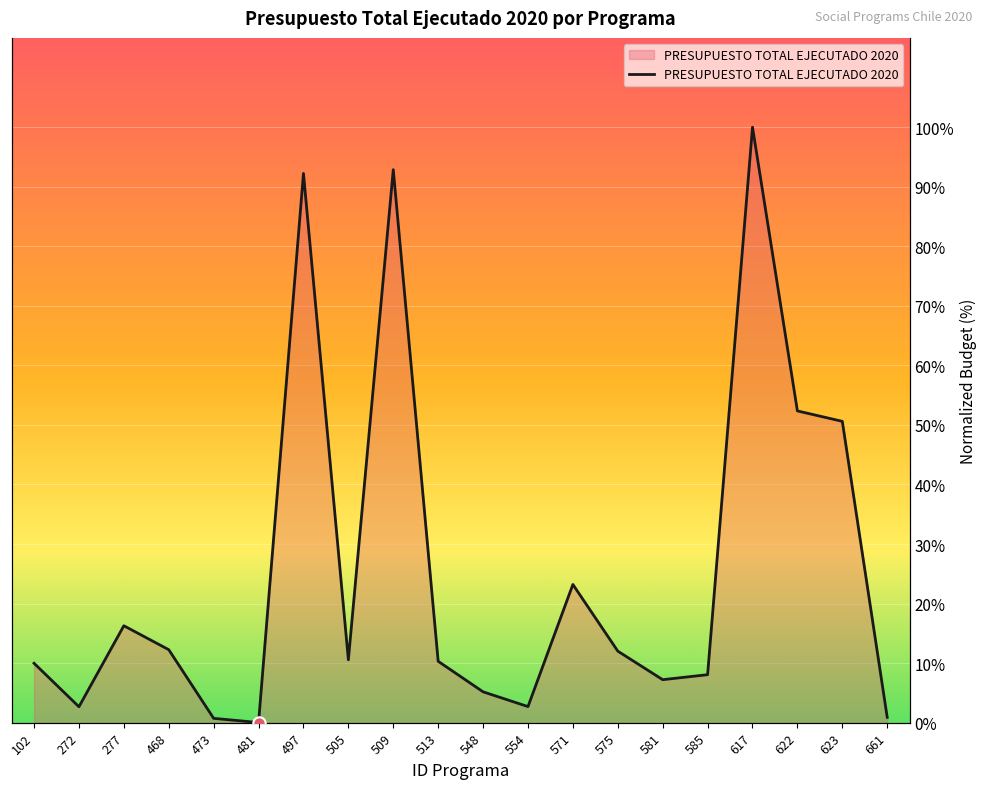

What is the change in value from 509 to 622?

-40.5